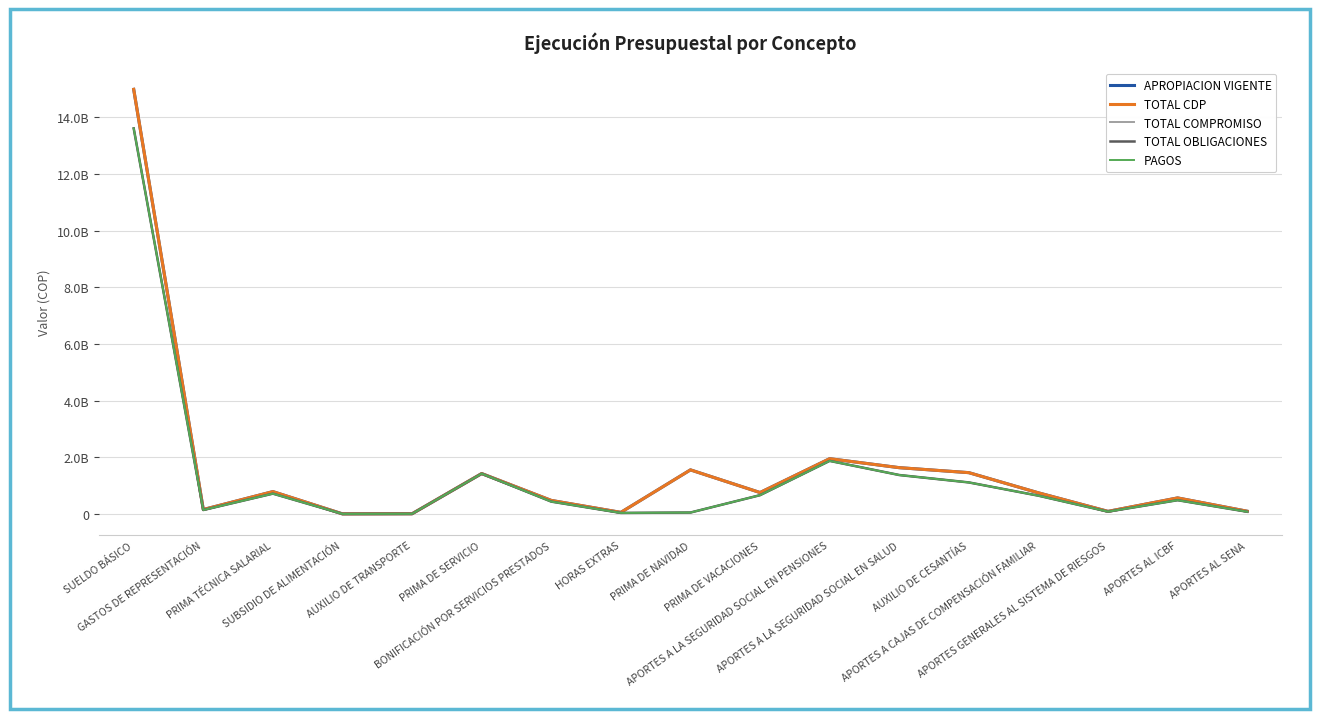

Does the chart display data point markers on the line(s)?

No